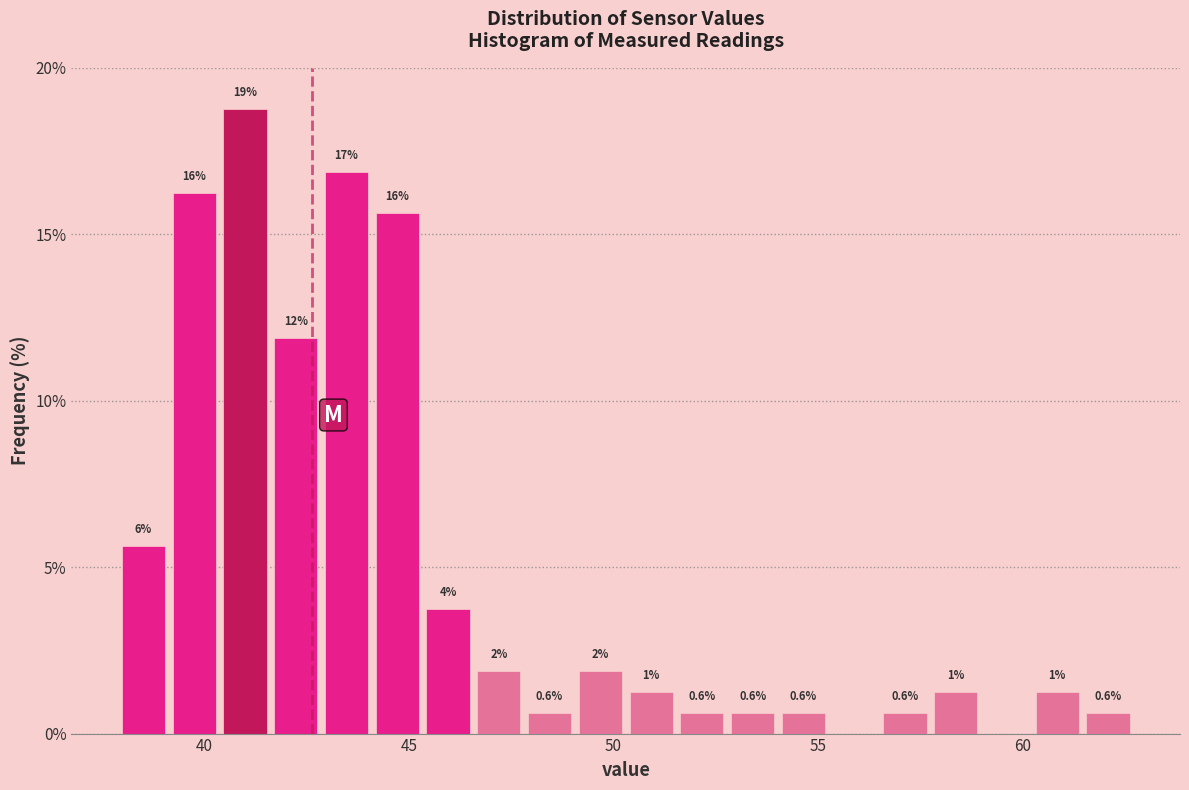

Around what value on the x-axis is the tallest bar? Give the approximate position of its centre, as read against the axis.

41.0